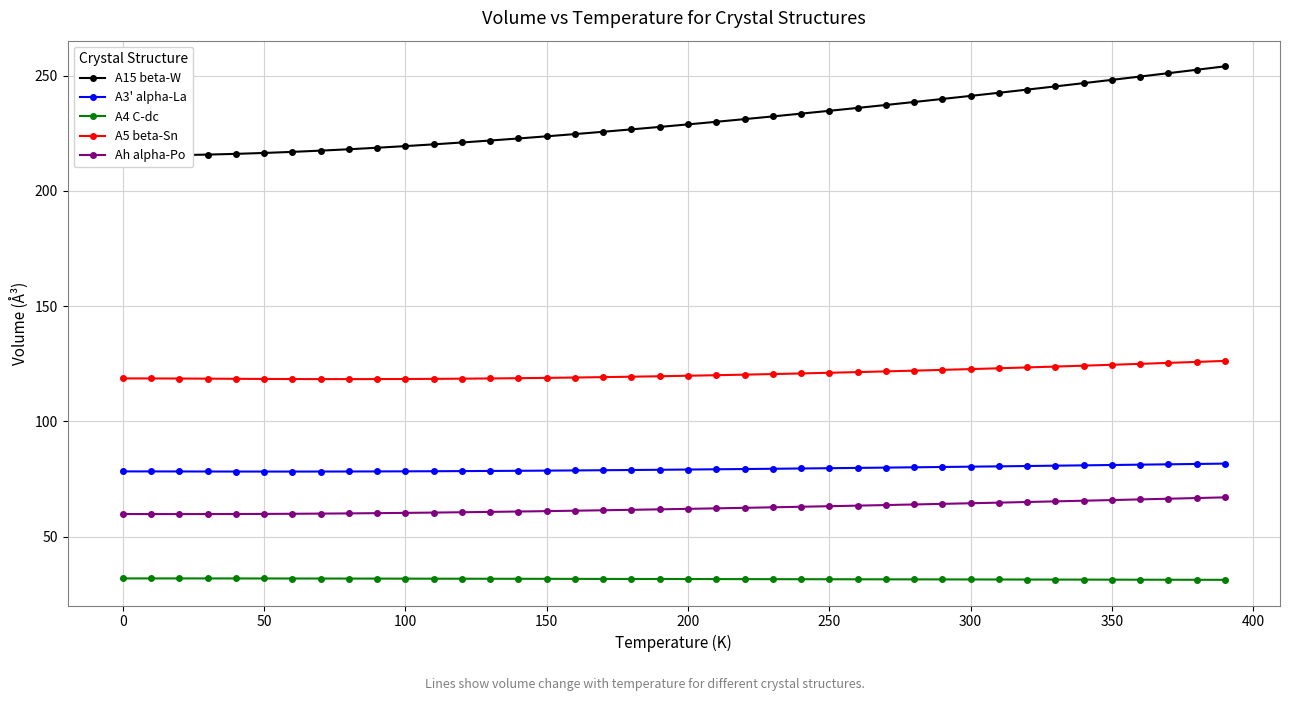

True or false: A3' alpha-La has more than 0 points higher than both neighbors.

False